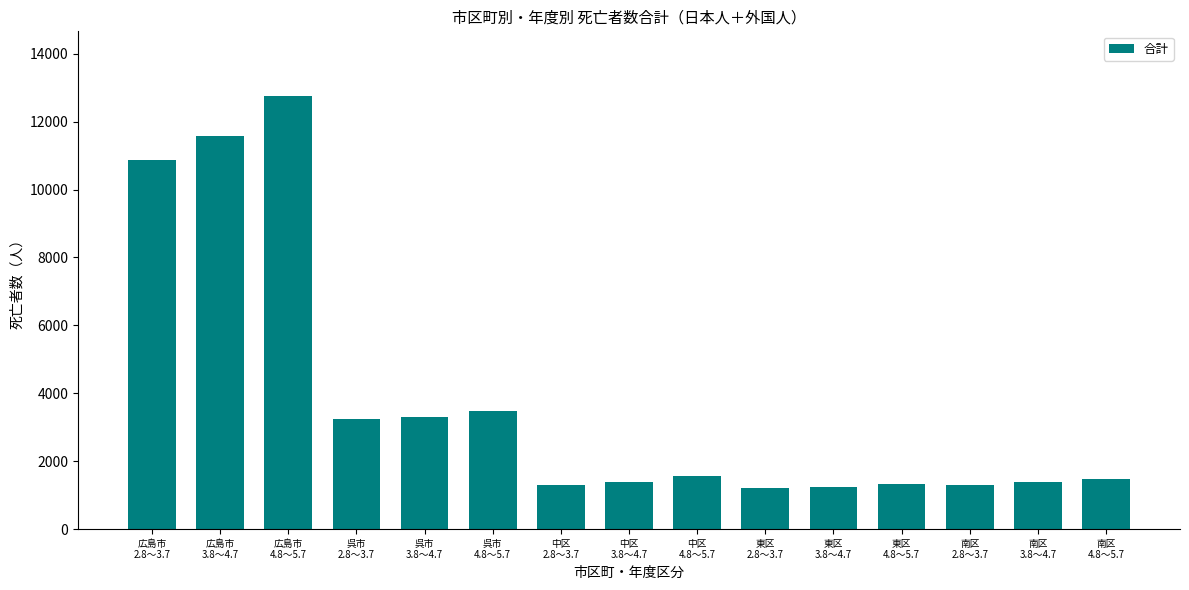

What is the difference between the second highest and second lowest values?

10333